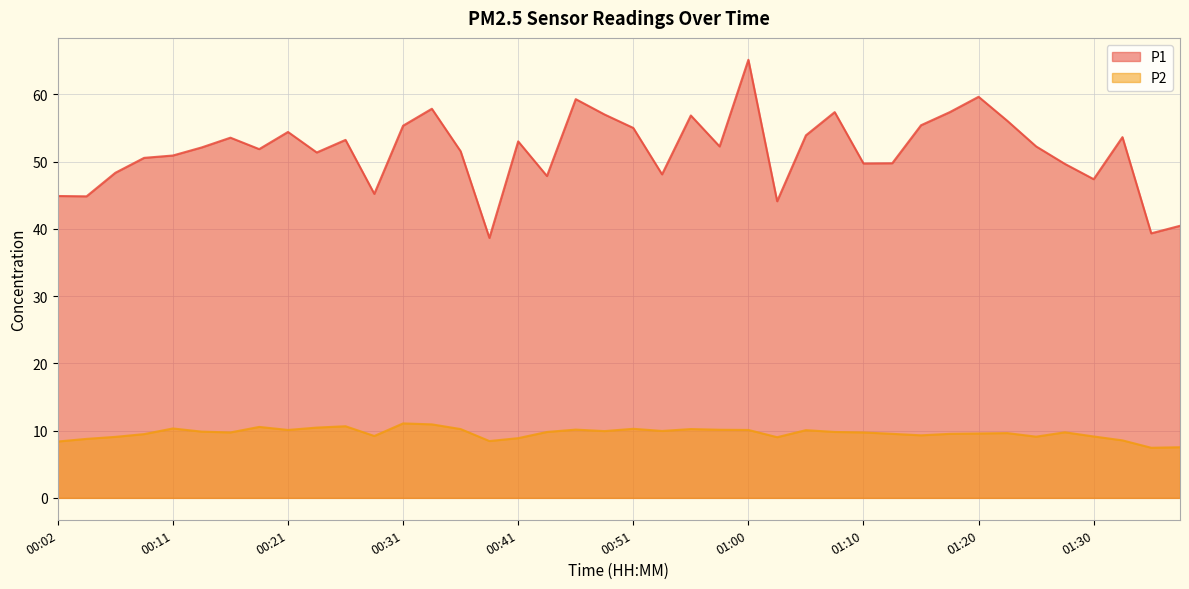

Read the P1 value at 01:05.

53.9